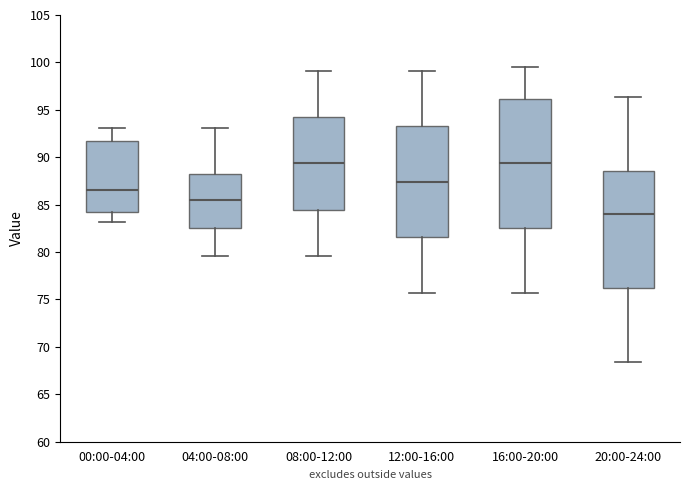

Reading left to right, transcribe this box plot: for each box, give where its median line is, the range the box spans, and where its two whiskers end, as read against the y-axis. The values are not printed on the chart, so give them approximately, as read against the axis.

00:00-04:00: median 86.5, box 84.0 to 91.5, whiskers 83.0 to 93.0
04:00-08:00: median 85.5, box 82.5 to 88.5, whiskers 79.5 to 93.0
08:00-12:00: median 89.5, box 84.5 to 94.0, whiskers 79.5 to 99.0
12:00-16:00: median 87.5, box 81.5 to 93.5, whiskers 75.5 to 99.0
16:00-20:00: median 89.5, box 82.5 to 96.0, whiskers 75.5 to 99.5
20:00-24:00: median 84.0, box 76.0 to 88.5, whiskers 68.5 to 96.5